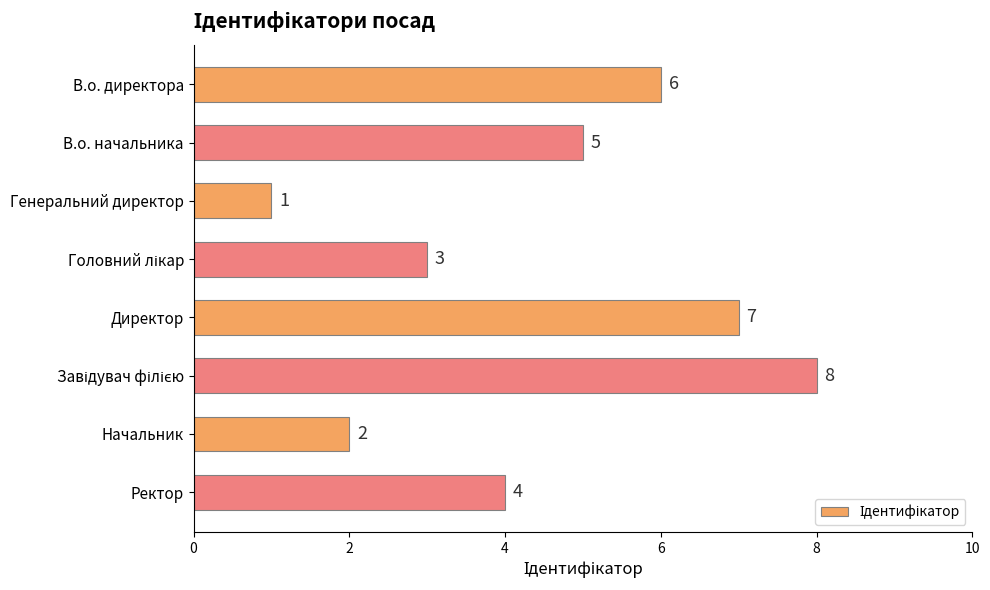

The chart shows a value of 2 at Ректор. True or false?

False